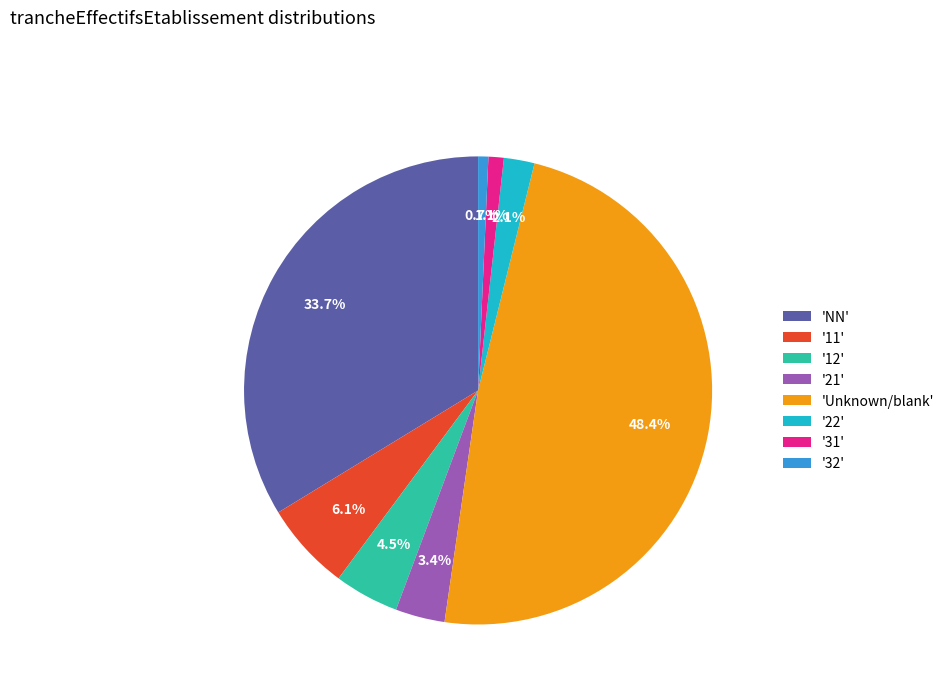

Which category has the biggest portion of the pie?

'Unknown/blank'